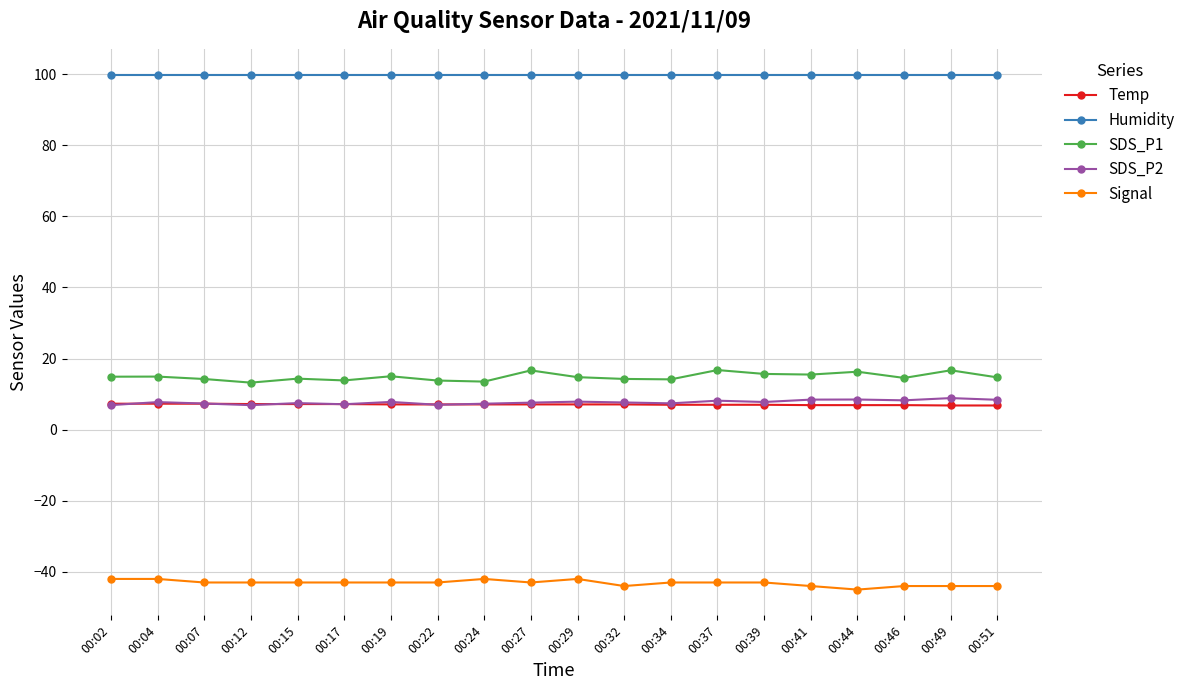

What is the sum of all Humidity values?

1998.0